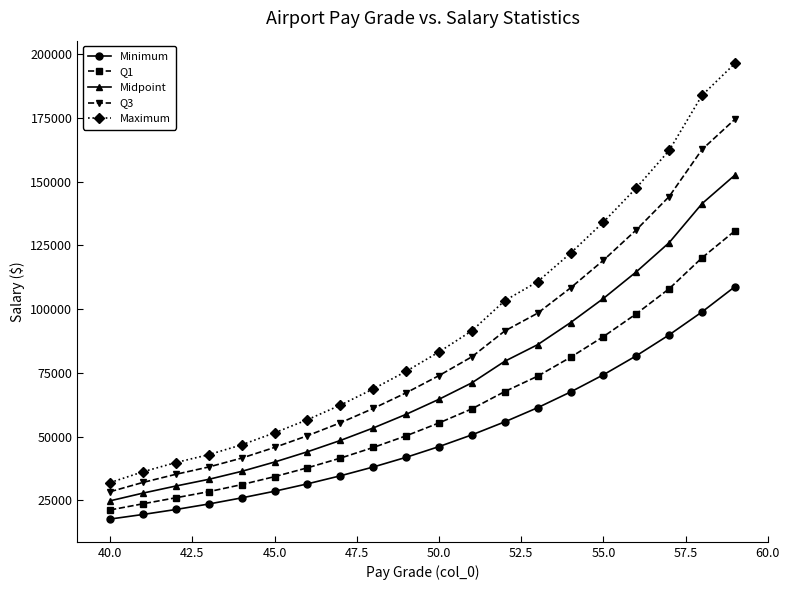

At how many categories does at least one series exceed 137944?

4